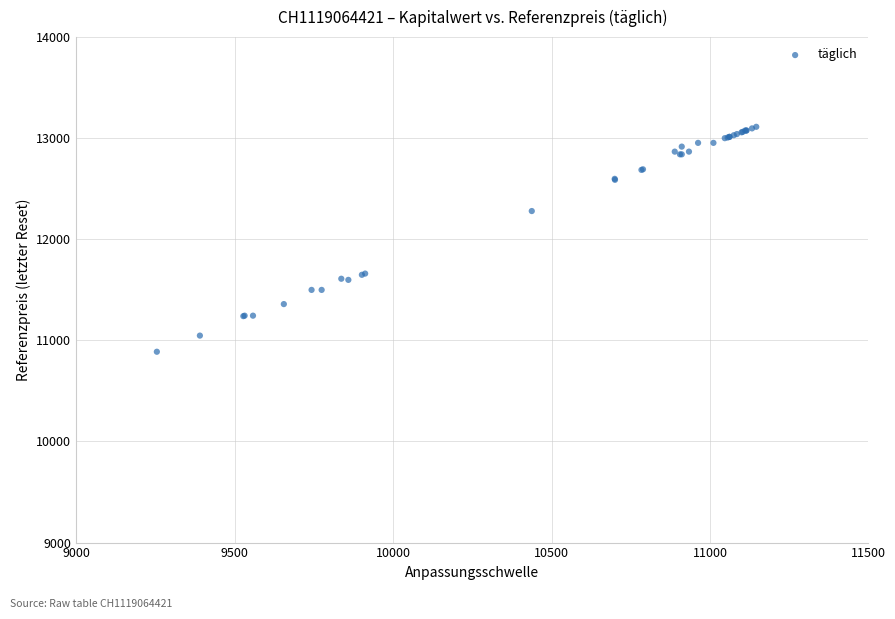

What Y value in the scatter plot is closest to 12000?

12279.5